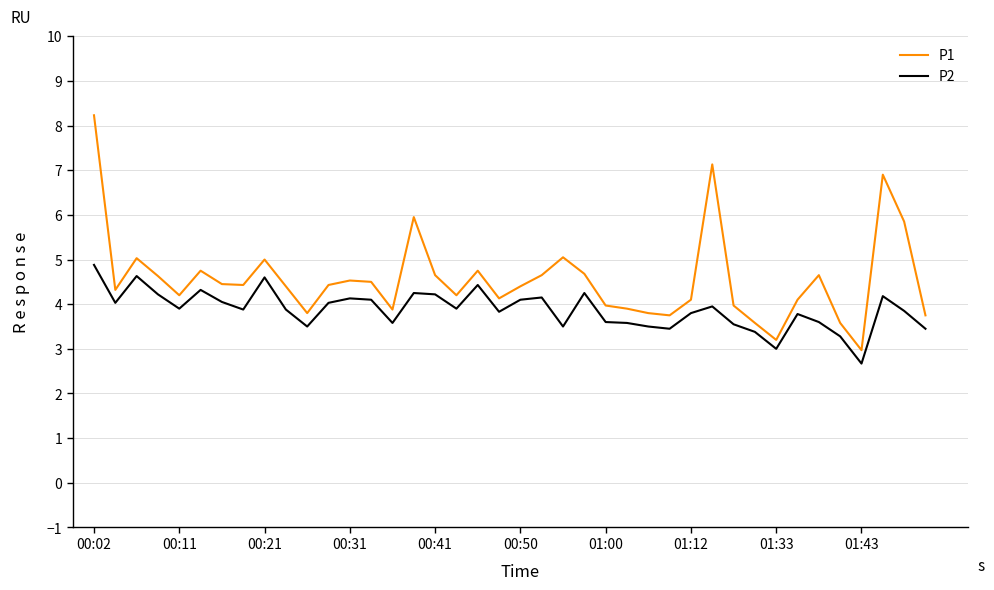

How many lines are shown in the chart?

2